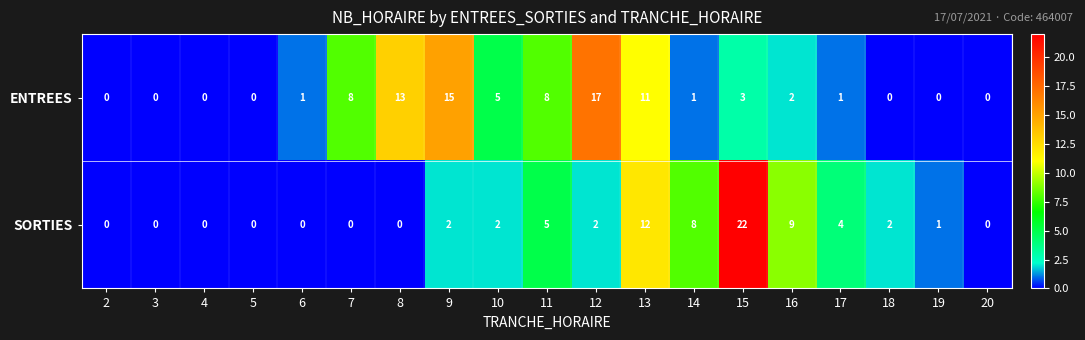

The value of SORTIES at 10 is 3. True or false?

False